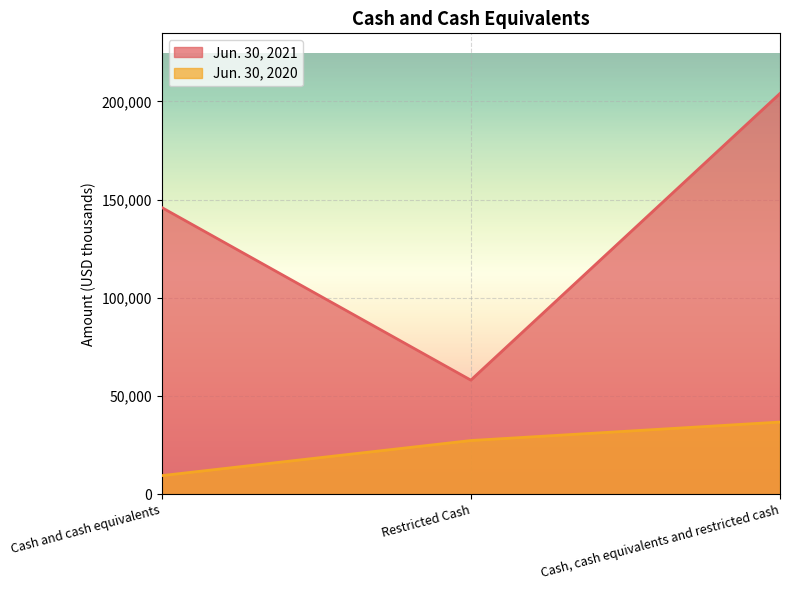

Is it true that Jun. 30, 2020 equals 39399 at Restricted Cash?

False